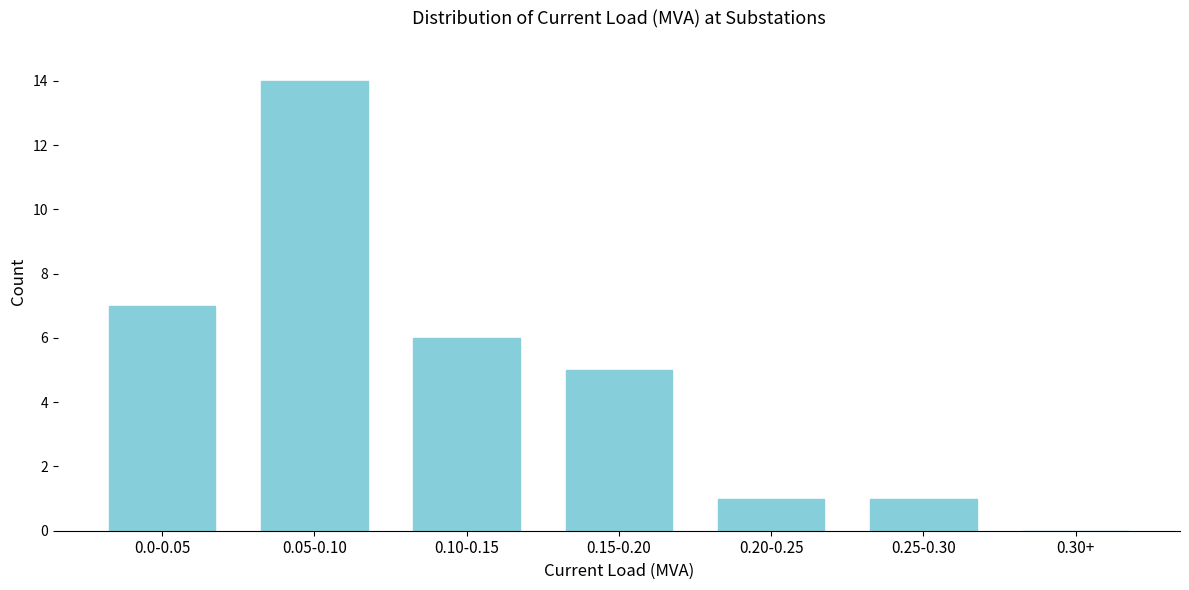

Reading left to right, transcribe all the data shown in this chart.

0.0-0.05=7	0.05-0.10=14	0.10-0.15=6	0.15-0.20=5	0.20-0.25=1	0.25-0.30=1	0.30+=0